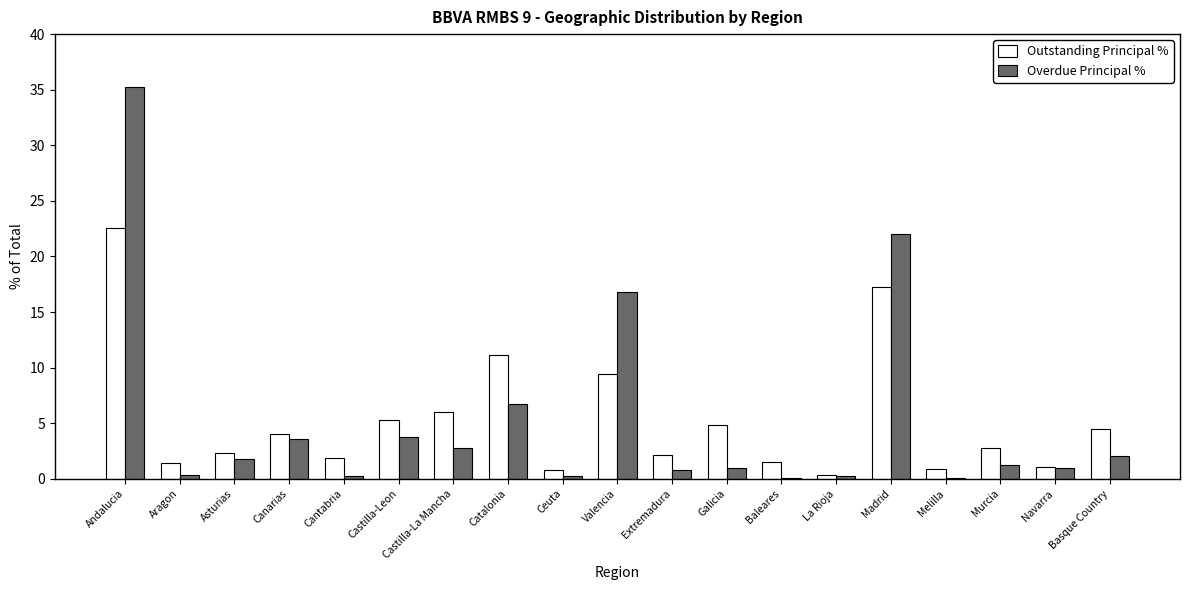

What is the maximum value shown in the chart?

35.2